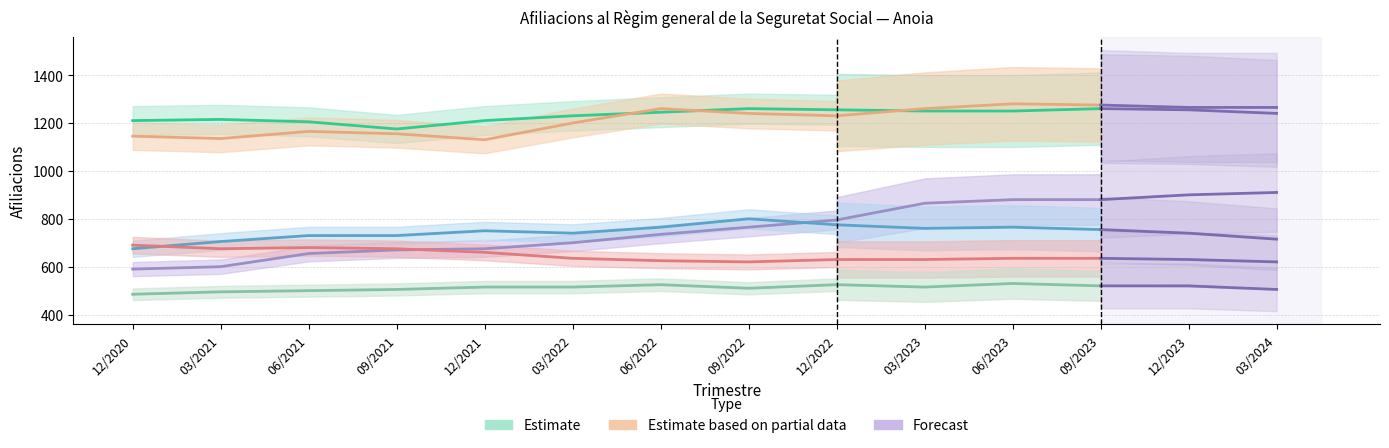

Which category has the lowest value across all series?

12/2020